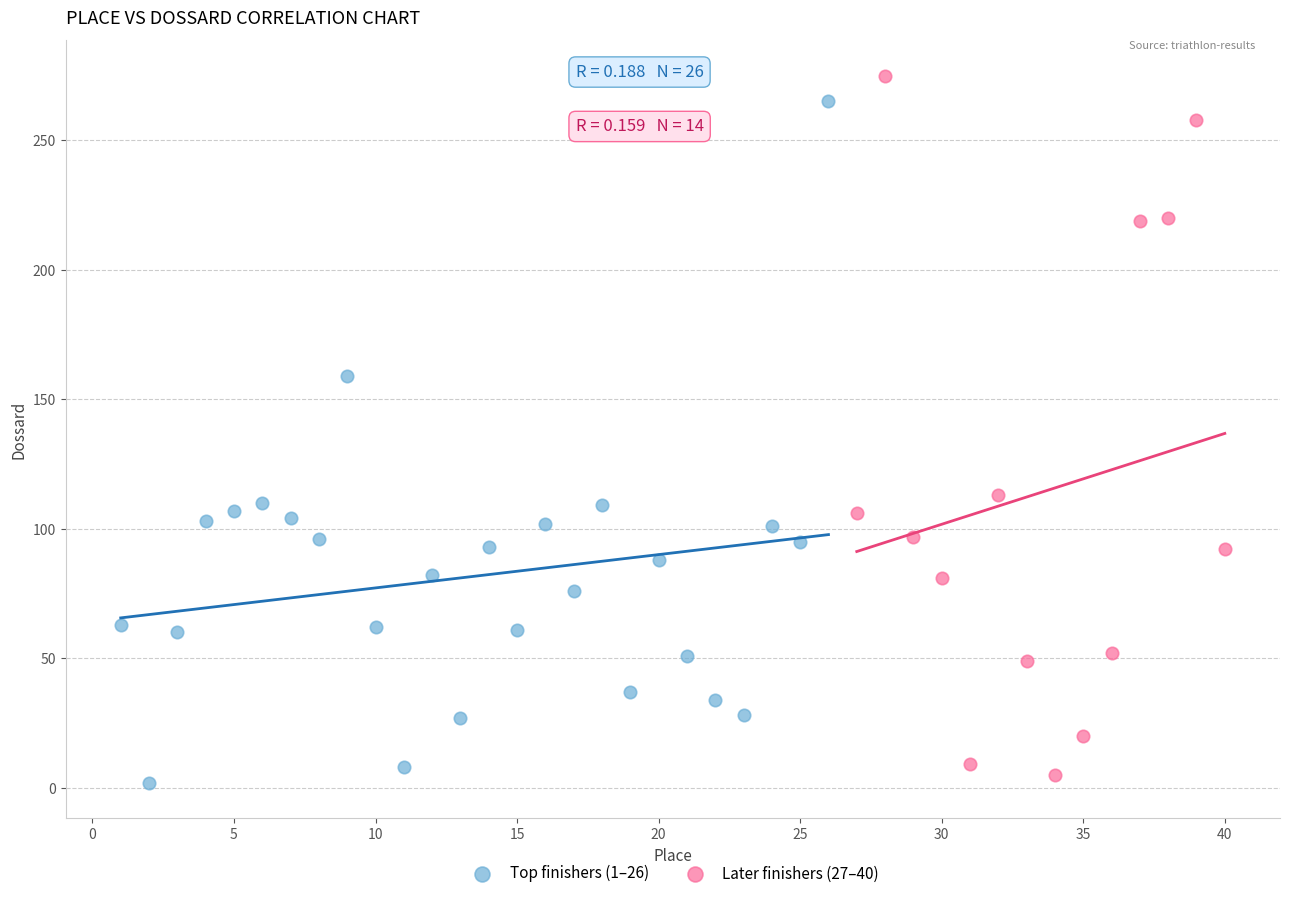

What are all the series names shown in the legend?

Top finishers (1–26), Later finishers (27–40)